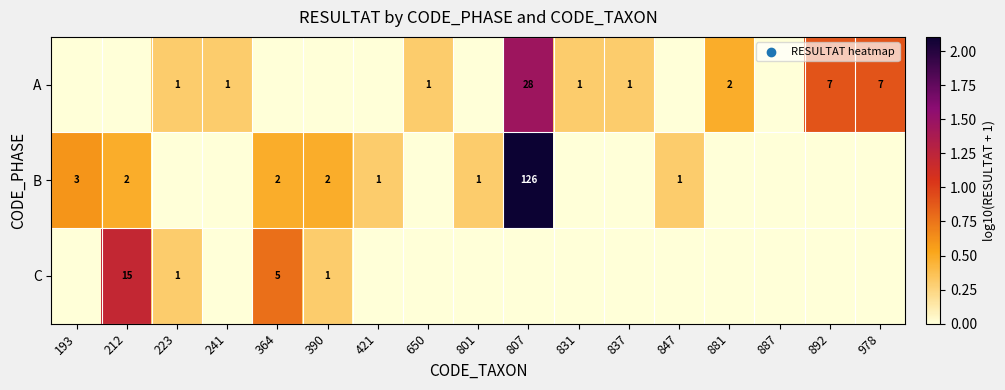

The value of A at 978 is 7. True or false?

True